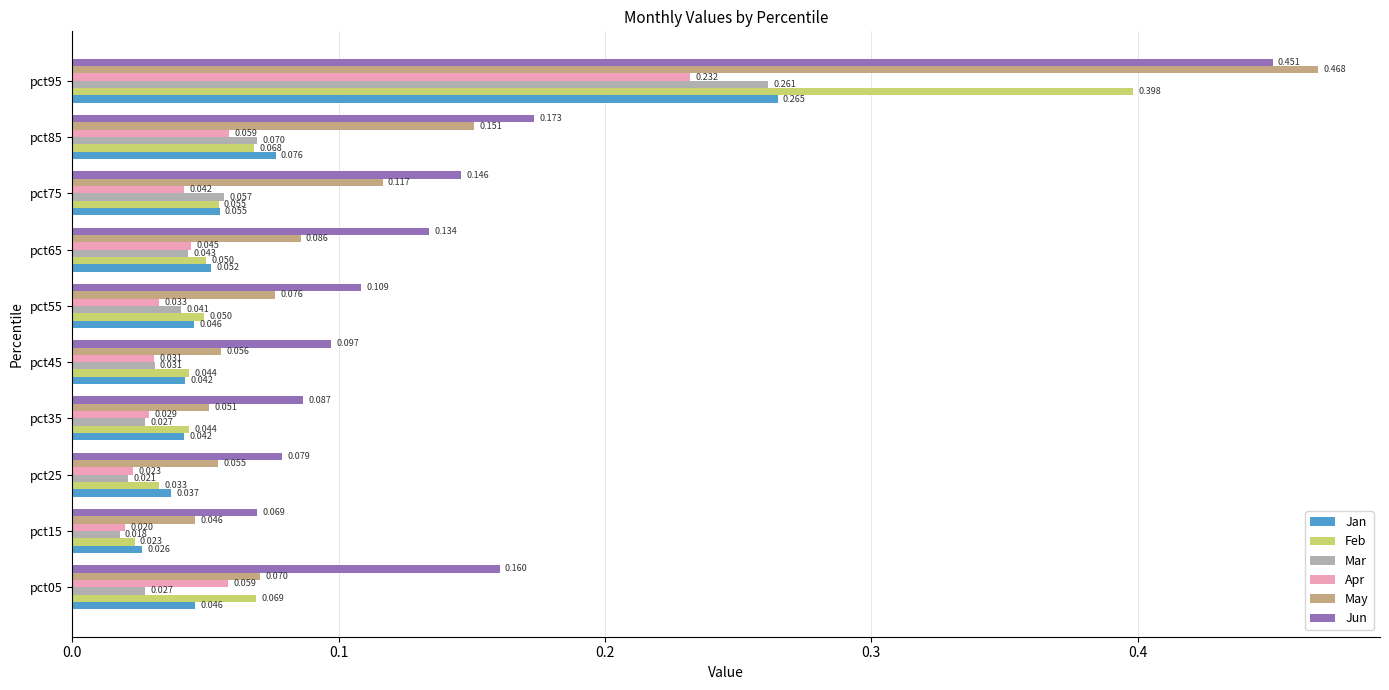

Rank the series by their maximum value, from lowest to highest.

Apr, Mar, Jan, Feb, Jun, May